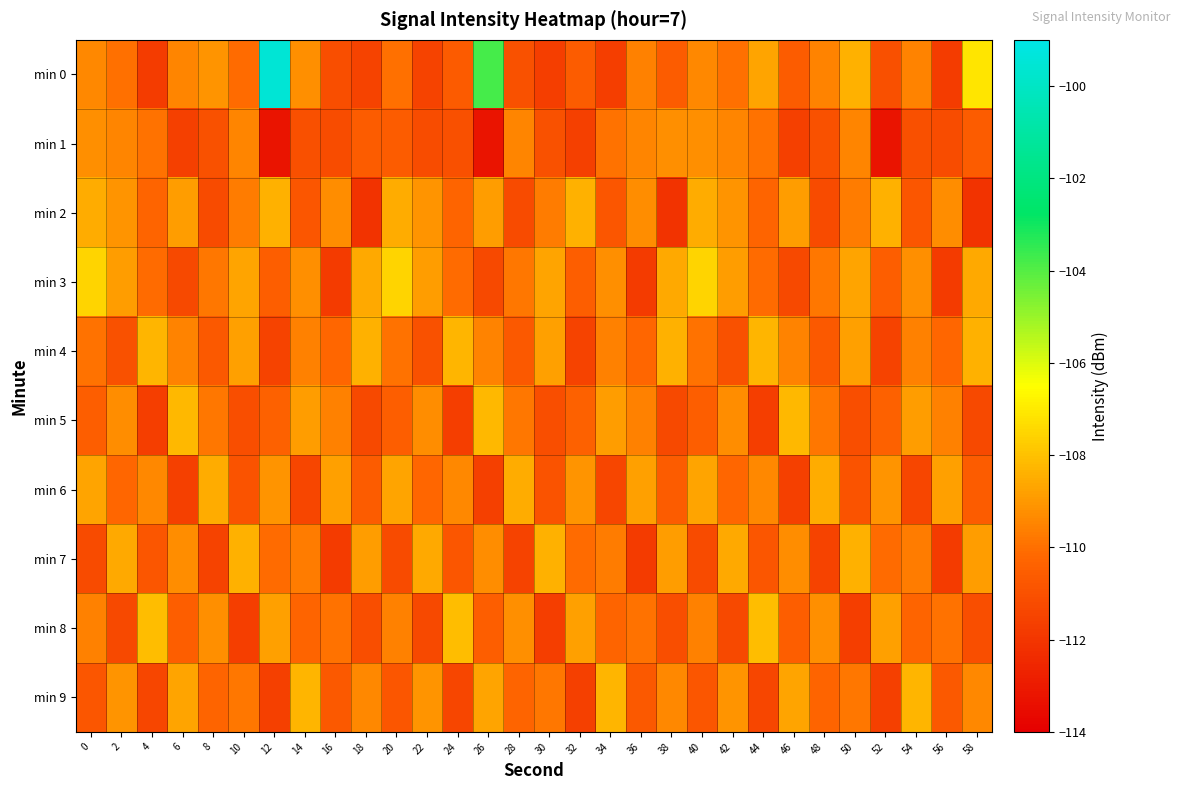

Reading left to right, what are all the values shown in this chart?

min 0: 0=-109.4	2=-110.0	4=-111.8	6=-109.5	8=-109.1	10=-110.1	12=-99.5	14=-109.2	16=-111.1	18=-111.5	20=-110.0	22=-111.5	24=-110.6	26=-103.8	28=-111.0	30=-111.7	32=-110.6	34=-111.7	36=-109.6	38=-110.6	40=-109.4	42=-110.0	44=-108.7	46=-110.6	48=-109.5	50=-108.4	52=-111.0	54=-109.5	56=-111.8	58=-107.1
min 1: 0=-109.2	2=-109.5	4=-110.0	6=-111.7	8=-111.0	10=-109.5	12=-113.2	14=-111.0	16=-111.2	18=-110.6	20=-110.6	22=-111.2	24=-111.0	26=-113.2	28=-109.5	30=-111.0	32=-111.7	34=-110.0	36=-109.5	38=-109.2	40=-109.2	42=-109.5	44=-110.0	46=-111.7	48=-111.0	50=-109.5	52=-113.2	54=-111.0	56=-111.2	58=-110.6
min 2: 0=-108.5	2=-109.1	4=-110.3	6=-108.9	8=-111.2	10=-109.7	12=-108.4	14=-110.8	16=-109.3	18=-112.1	20=-108.5	22=-109.1	24=-110.3	26=-108.9	28=-111.2	30=-109.7	32=-108.4	34=-110.8	36=-109.3	38=-112.1	40=-108.5	42=-109.1	44=-110.3	46=-108.9	48=-111.2	50=-109.7	52=-108.4	54=-110.8	56=-109.3	58=-112.1
min 3: 0=-107.5	2=-108.9	4=-110.1	6=-111.3	8=-109.8	10=-108.7	12=-110.5	14=-109.2	16=-111.8	18=-108.6	20=-107.5	22=-108.9	24=-110.1	26=-111.3	28=-109.8	30=-108.7	32=-110.5	34=-109.2	36=-111.8	38=-108.6	40=-107.5	42=-108.9	44=-110.1	46=-111.3	48=-109.8	50=-108.7	52=-110.5	54=-109.2	56=-111.8	58=-108.6
min 4: 0=-109.9	2=-111.0	4=-108.3	6=-109.5	8=-110.7	10=-108.8	12=-111.5	14=-109.6	16=-110.2	18=-108.4	20=-109.9	22=-111.0	24=-108.3	26=-109.5	28=-110.7	30=-108.8	32=-111.5	34=-109.6	36=-110.2	38=-108.4	40=-109.9	42=-111.0	44=-108.3	46=-109.5	48=-110.7	50=-108.8	52=-111.5	54=-109.6	56=-110.2	58=-108.4
min 5: 0=-110.5	2=-109.3	4=-111.7	6=-108.2	8=-109.8	10=-111.1	12=-110.4	14=-108.9	16=-109.6	18=-111.3	20=-110.5	22=-109.3	24=-111.7	26=-108.2	28=-109.8	30=-111.1	32=-110.4	34=-108.9	36=-109.6	38=-111.3	40=-110.5	42=-109.3	44=-111.7	46=-108.2	48=-109.8	50=-111.1	52=-110.4	54=-108.9	56=-109.6	58=-111.3
min 6: 0=-108.7	2=-110.2	4=-109.4	6=-111.6	8=-108.5	10=-110.9	12=-109.1	14=-111.4	16=-108.8	18=-110.6	20=-108.7	22=-110.2	24=-109.4	26=-111.6	28=-108.5	30=-110.9	32=-109.1	34=-111.4	36=-108.8	38=-110.6	40=-108.7	42=-110.2	44=-109.4	46=-111.6	48=-108.5	50=-110.9	52=-109.1	54=-111.4	56=-108.8	58=-110.6
min 7: 0=-111.2	2=-108.6	4=-110.8	6=-109.3	8=-111.5	10=-108.4	12=-110.1	14=-109.7	16=-111.8	18=-108.9	20=-111.2	22=-108.6	24=-110.8	26=-109.3	28=-111.5	30=-108.4	32=-110.1	34=-109.7	36=-111.8	38=-108.9	40=-111.2	42=-108.6	44=-110.8	46=-109.3	48=-111.5	50=-108.4	52=-110.1	54=-109.7	56=-111.8	58=-108.9
min 8: 0=-109.6	2=-111.3	4=-108.1	6=-110.5	8=-109.2	10=-111.7	12=-108.8	14=-110.3	16=-109.9	18=-111.1	20=-109.6	22=-111.3	24=-108.1	26=-110.5	28=-109.2	30=-111.7	32=-108.8	34=-110.3	36=-109.9	38=-111.1	40=-109.6	42=-111.3	44=-108.1	46=-110.5	48=-109.2	50=-111.7	52=-108.8	54=-110.3	56=-109.9	58=-111.1
min 9: 0=-110.8	2=-109.1	4=-111.4	6=-108.7	8=-110.3	10=-109.8	12=-111.6	14=-108.3	16=-110.7	18=-109.4	20=-110.8	22=-109.1	24=-111.4	26=-108.7	28=-110.3	30=-109.8	32=-111.6	34=-108.3	36=-110.7	38=-109.4	40=-110.8	42=-109.1	44=-111.4	46=-108.7	48=-110.3	50=-109.8	52=-111.6	54=-108.3	56=-110.7	58=-109.4